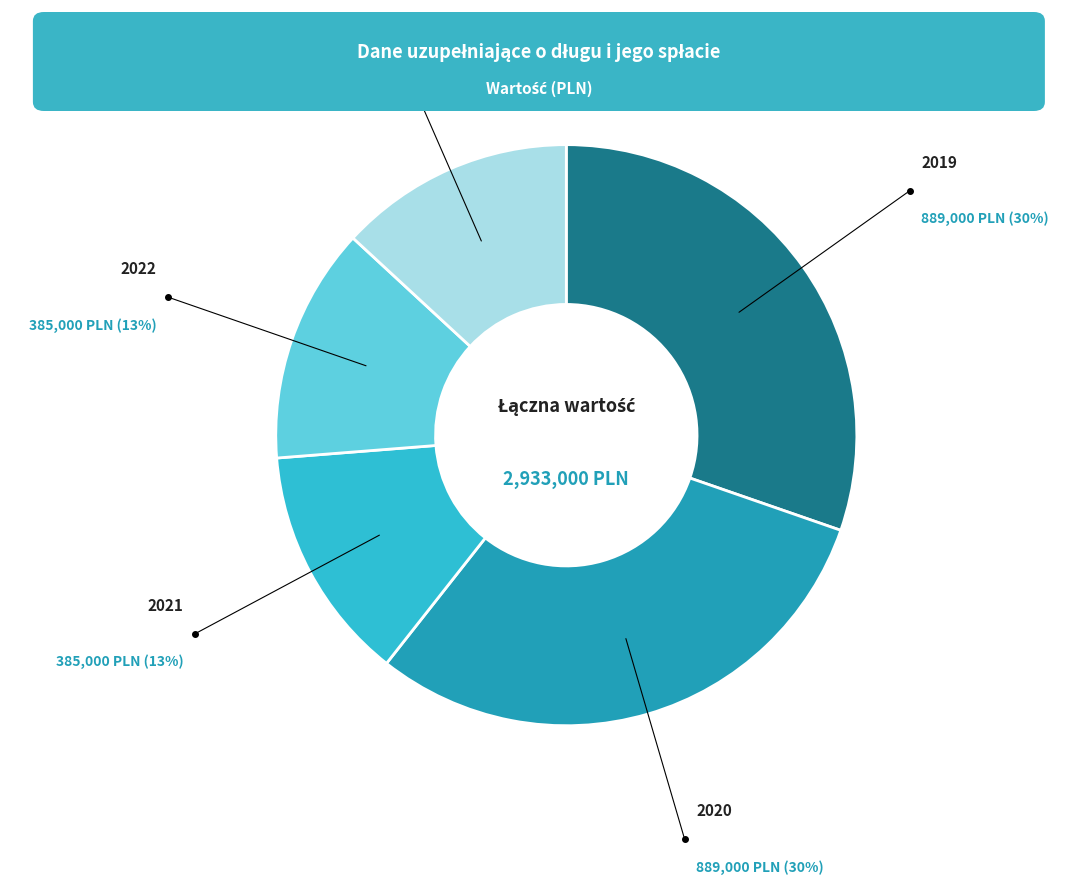

Is there a majority slice in this chart?

No